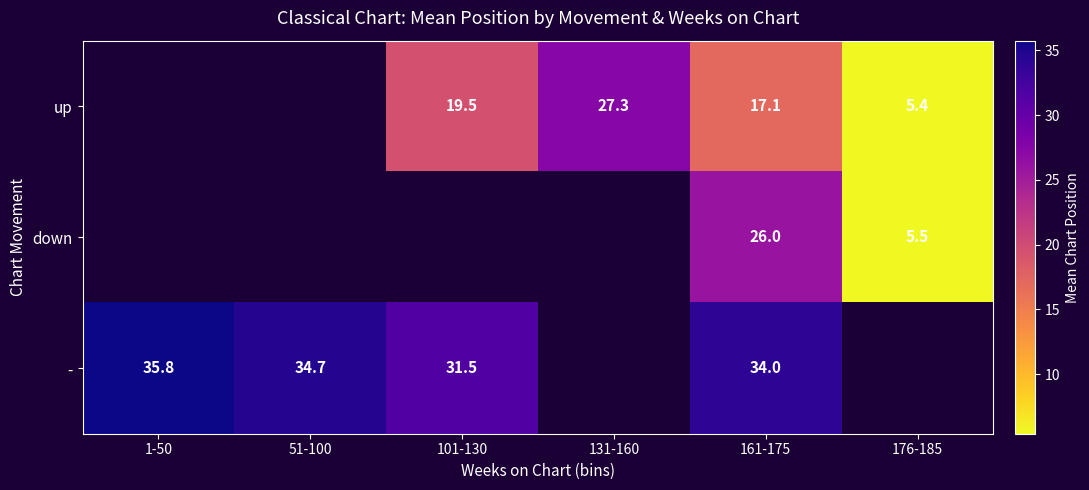

What is the difference between the up values at 131-160 and 161-175?

10.2